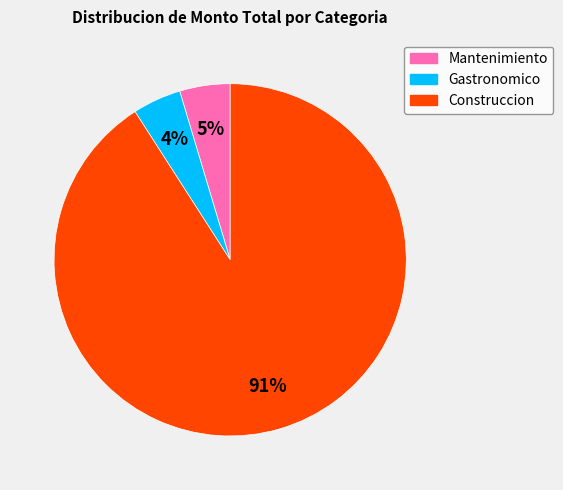

Is there a majority slice in this chart?

Yes